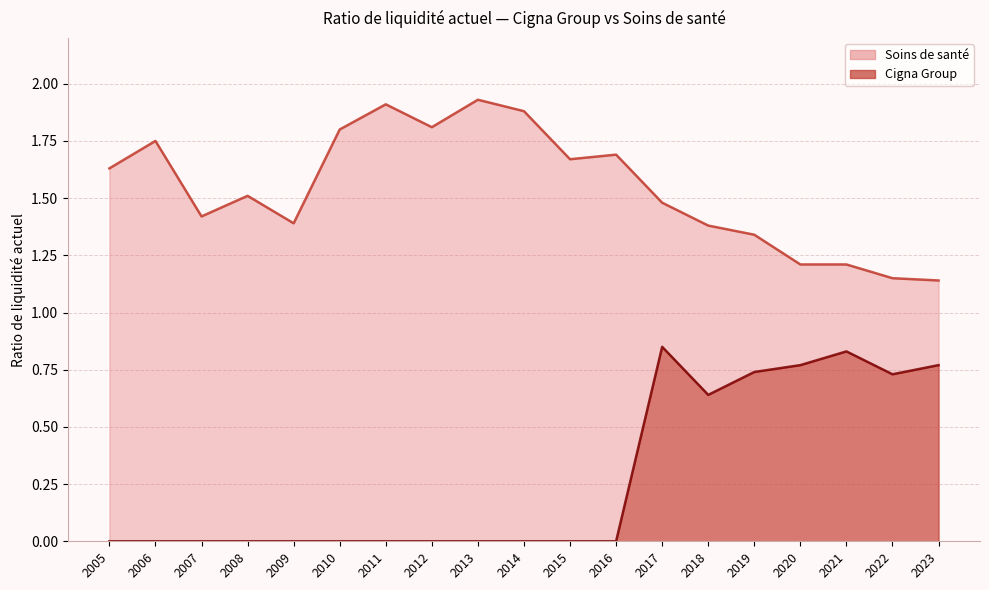

How many interior local valleys does the Cigna Group series have?

2